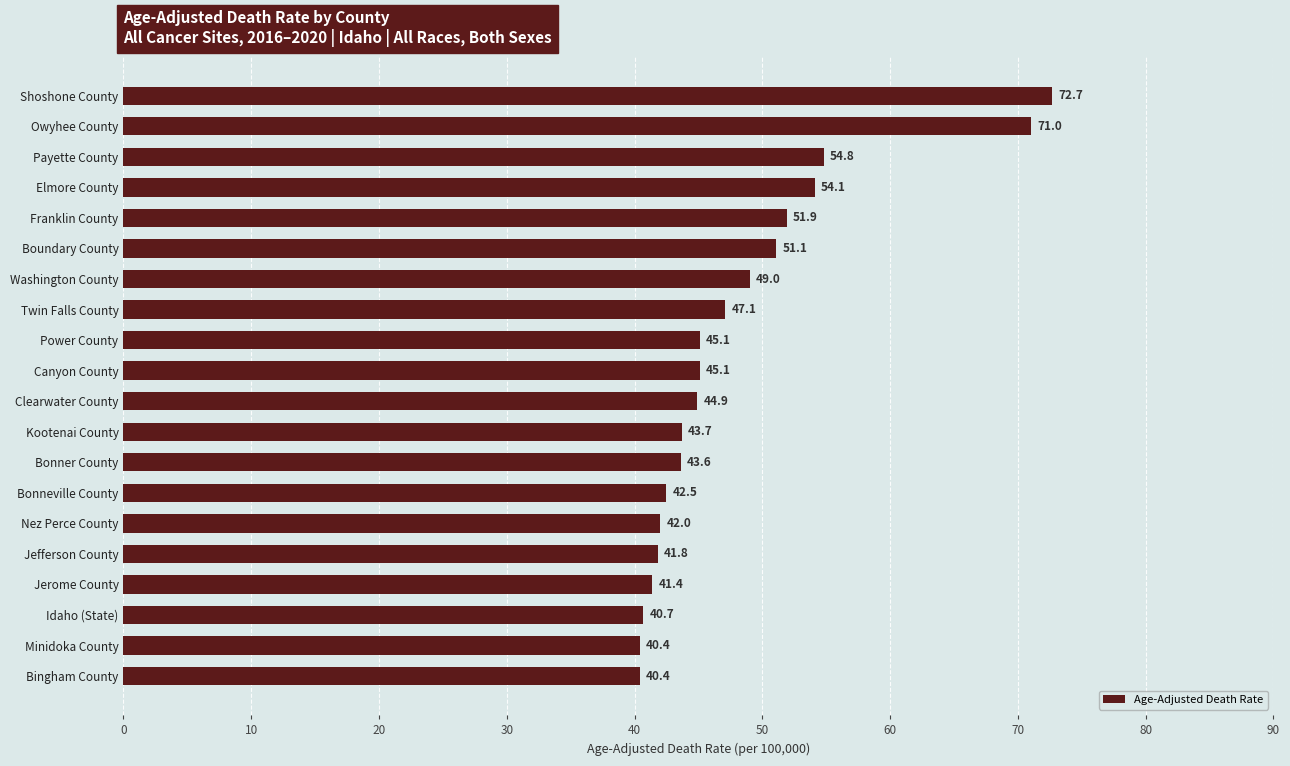

What is the average value?

48.2